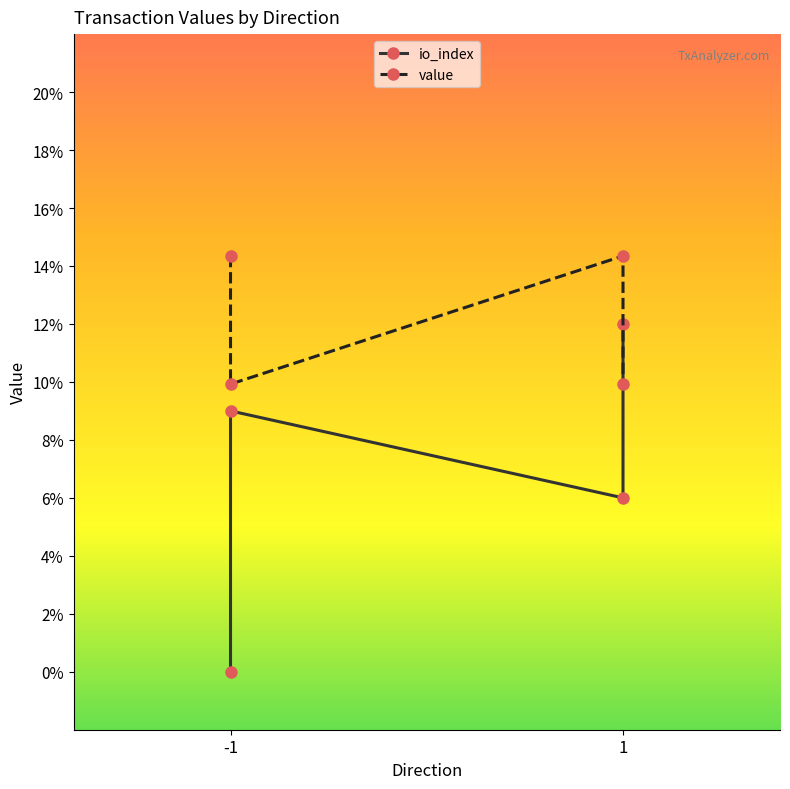

What is the value of the io_index point at the 2nd from the left?

0.1